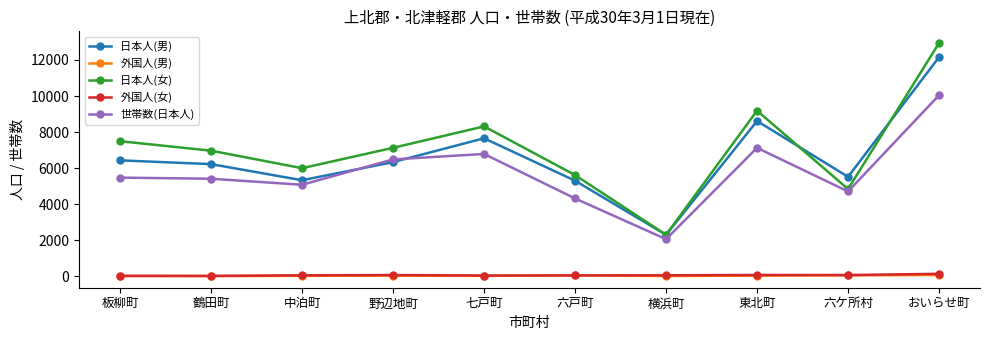

What is the sum of the 外国人(女) values at 野辺地町 and 東北町?

119